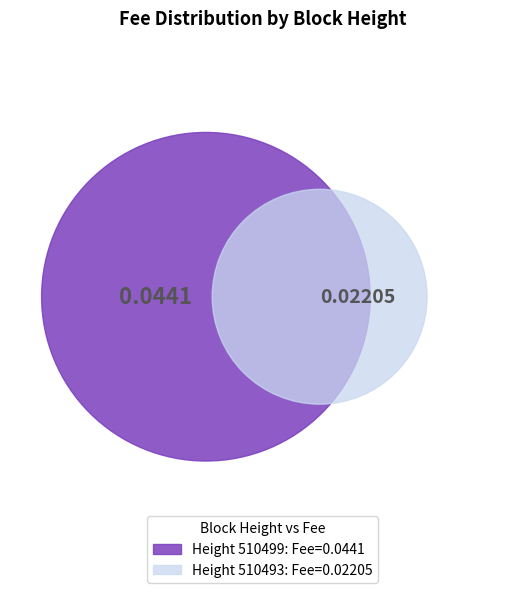

To the nearest percent, what is the difference between the largest and smallest slice percentages?

33%